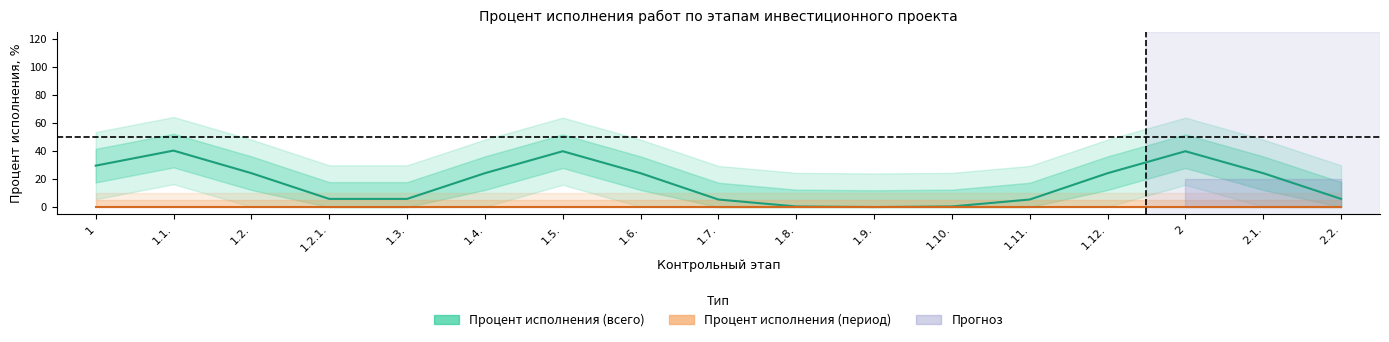

True or false: Процент исполнения (период) and Процент исполнения (всего) intersect in this chart.

False